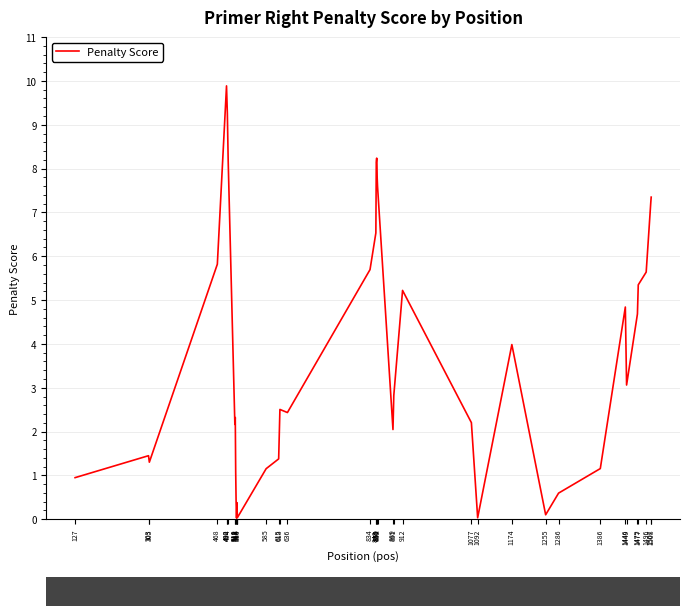

Where is the first local minimum?

305